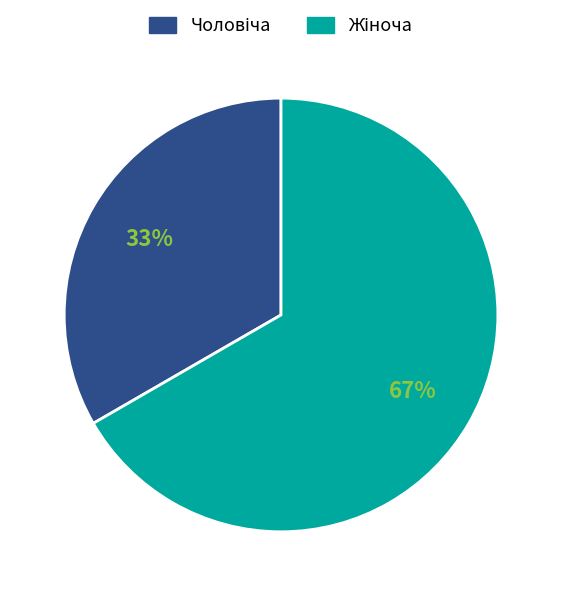

Is there a majority slice in this chart?

Yes